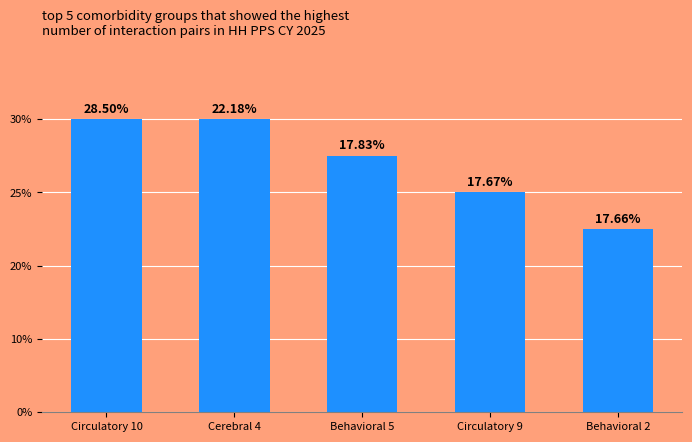

What value does the data have at Circulatory 9?

6